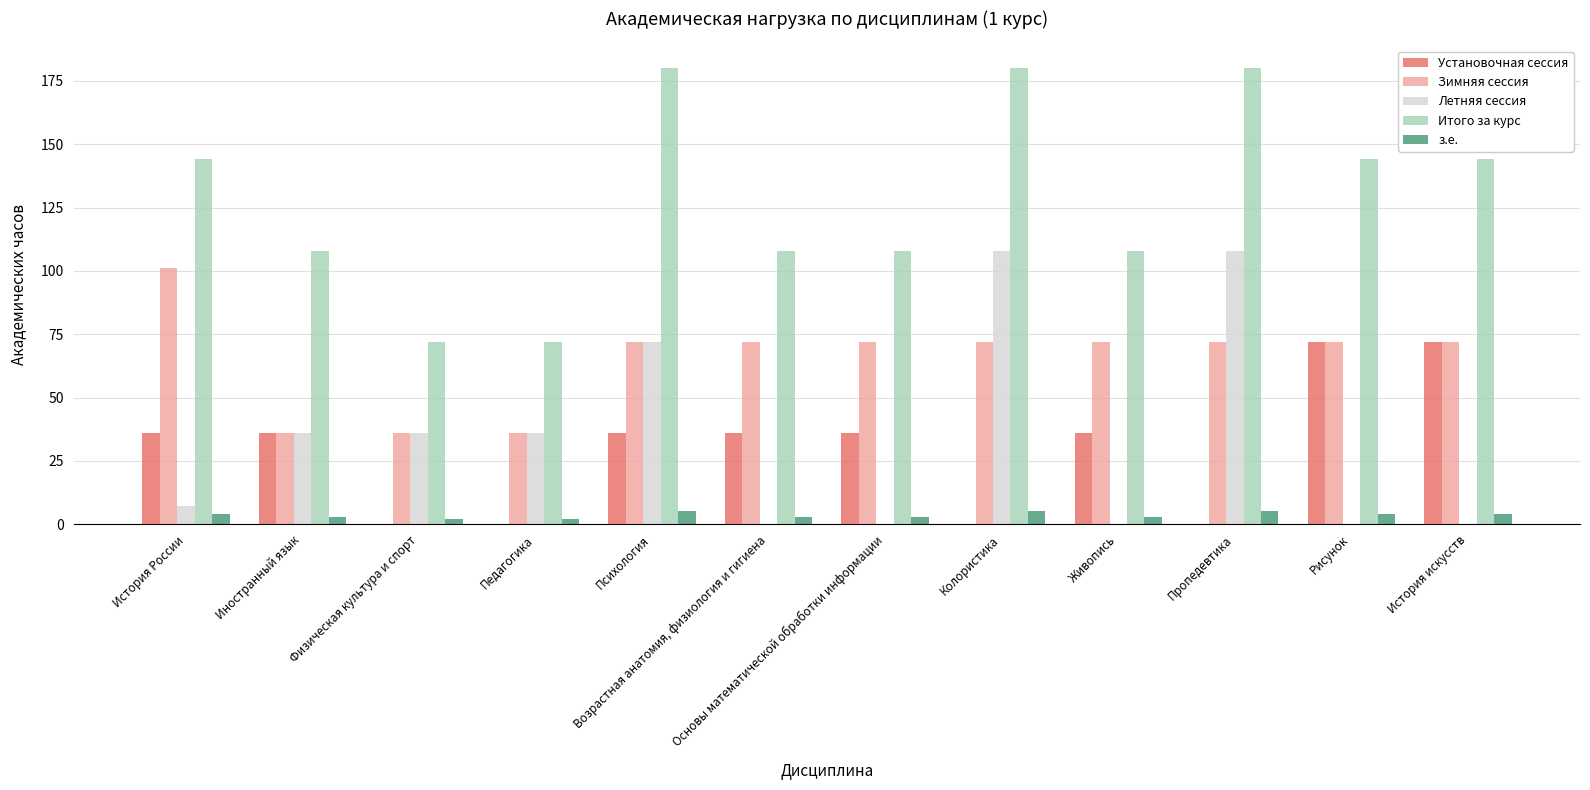

Are the bars horizontal?

No